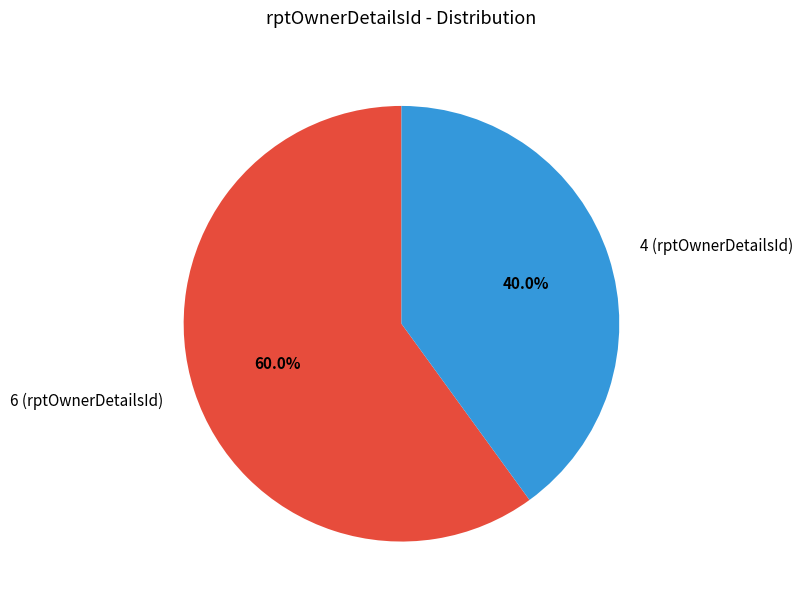

To the nearest percent, what is the difference between the largest and smallest slice percentages?

20%